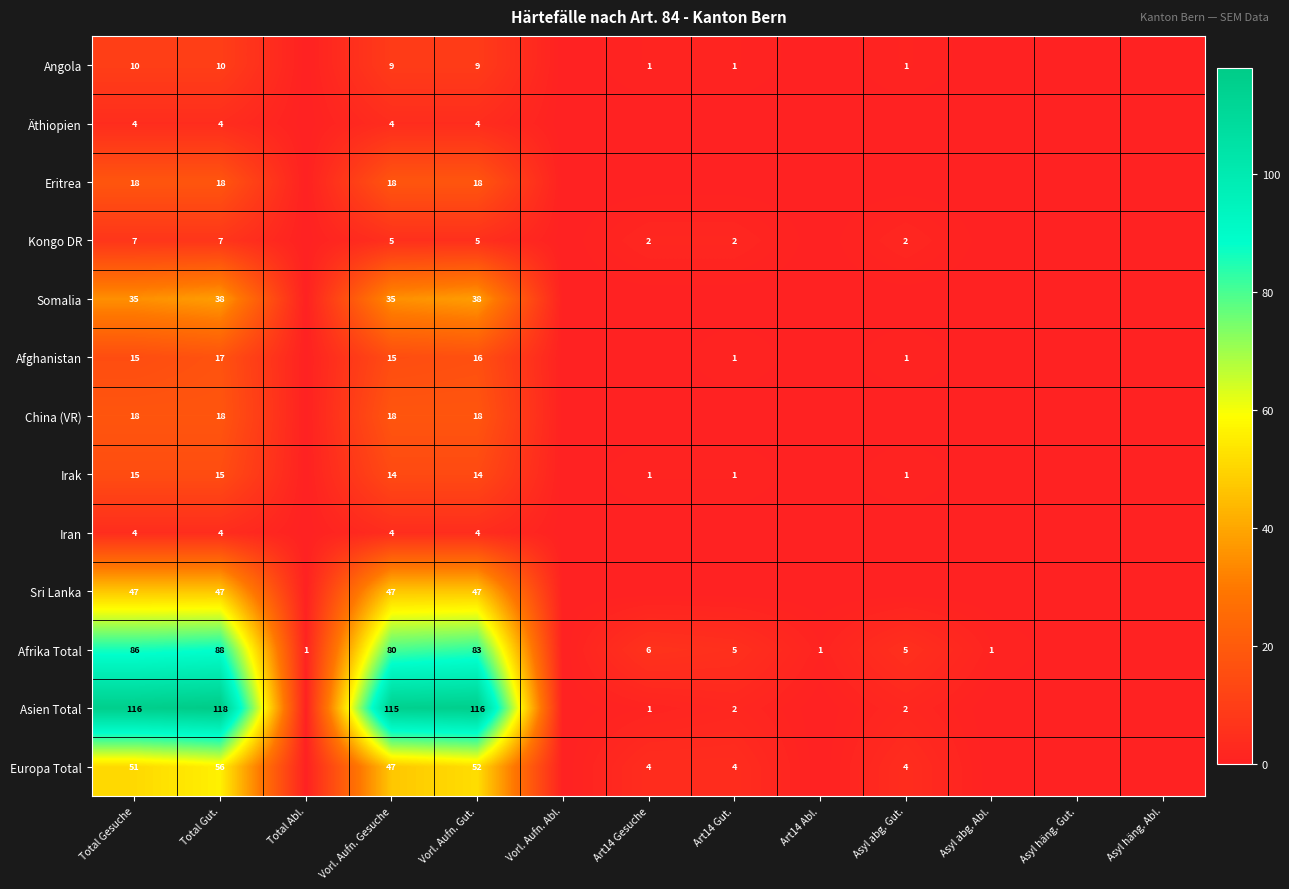

How many series are shown in this chart?

13